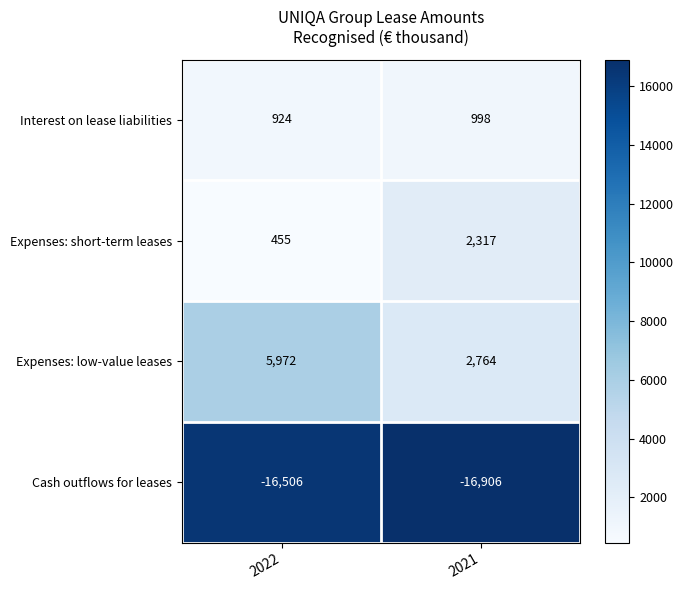

Read the Expenses: short-term leases value at 2021.

2317